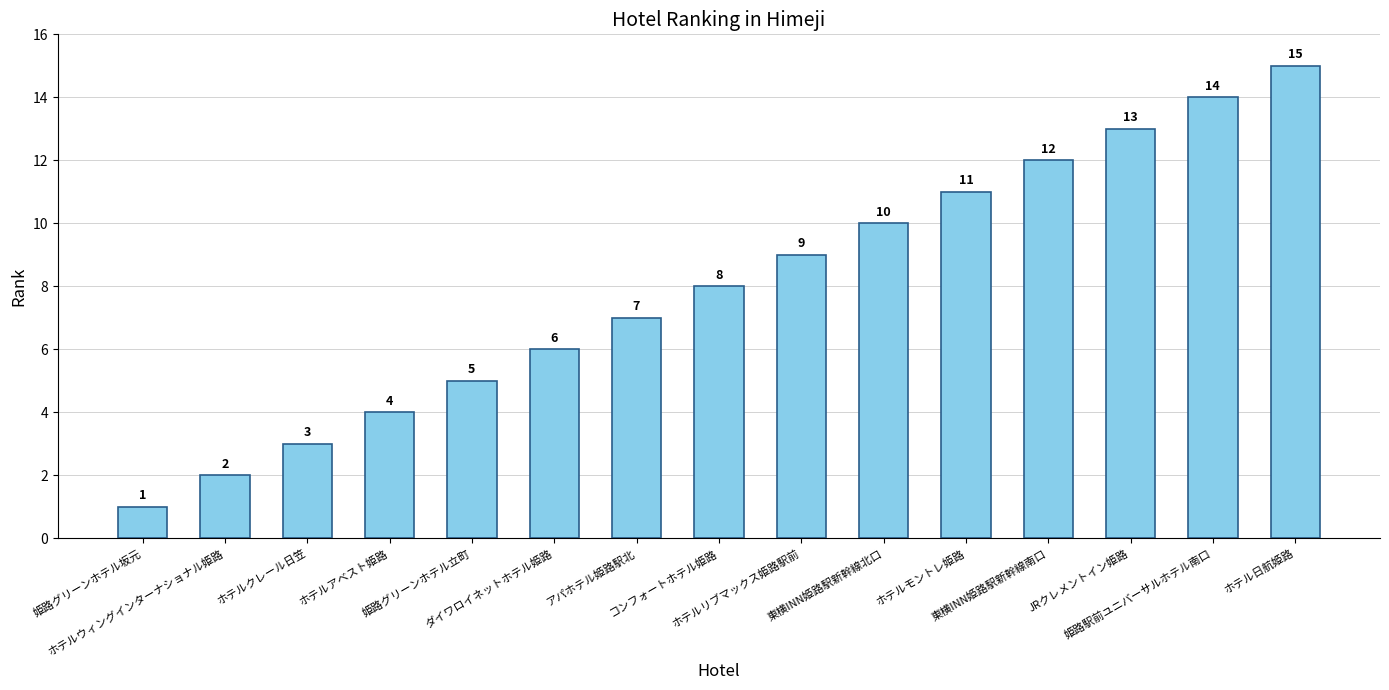

Which has a higher value, 姫路グリーンホテル坂元 or 姫路駅前ユニバーサルホテル南口?

姫路駅前ユニバーサルホテル南口